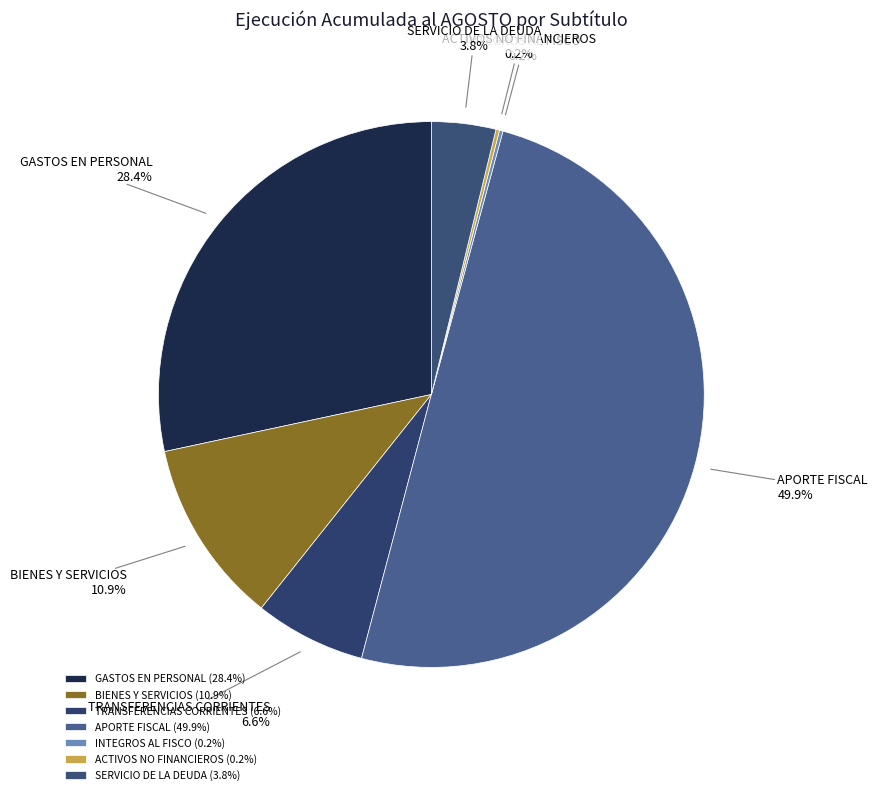

What is the ratio of the value at GASTOS EN PERSONAL to the value at TRANSFERENCIAS CORRIENTES?

4.3